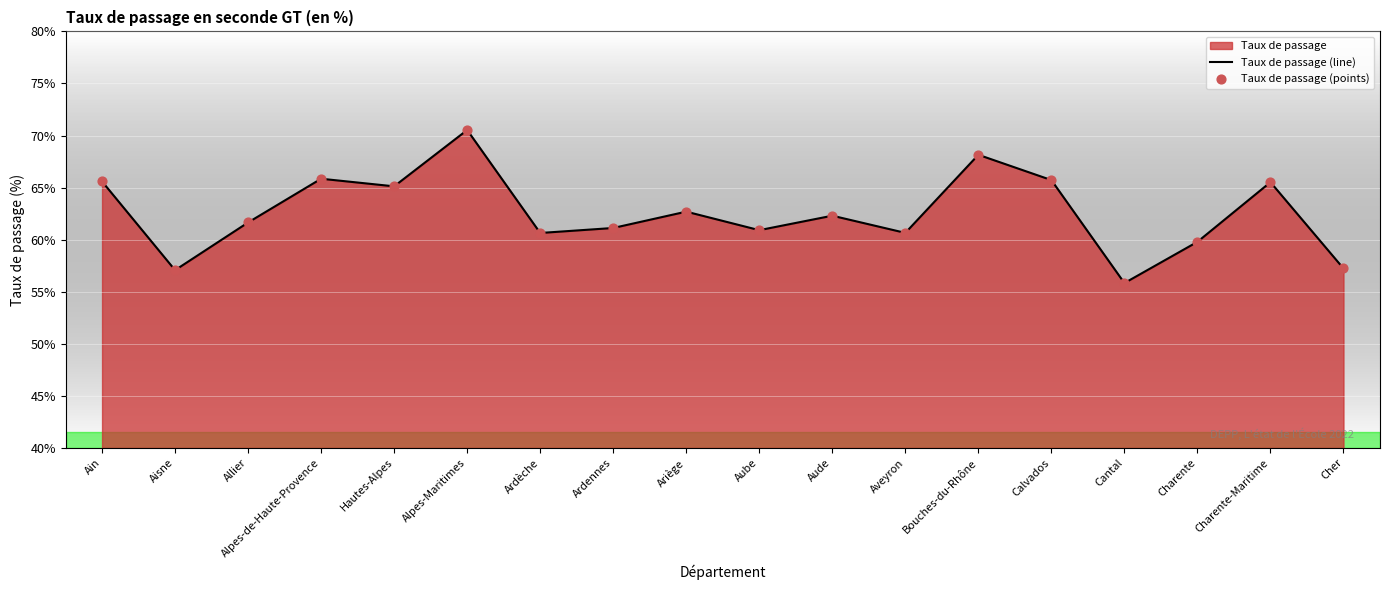

Which series has the largest total across all categories?

Taux de passage (line)